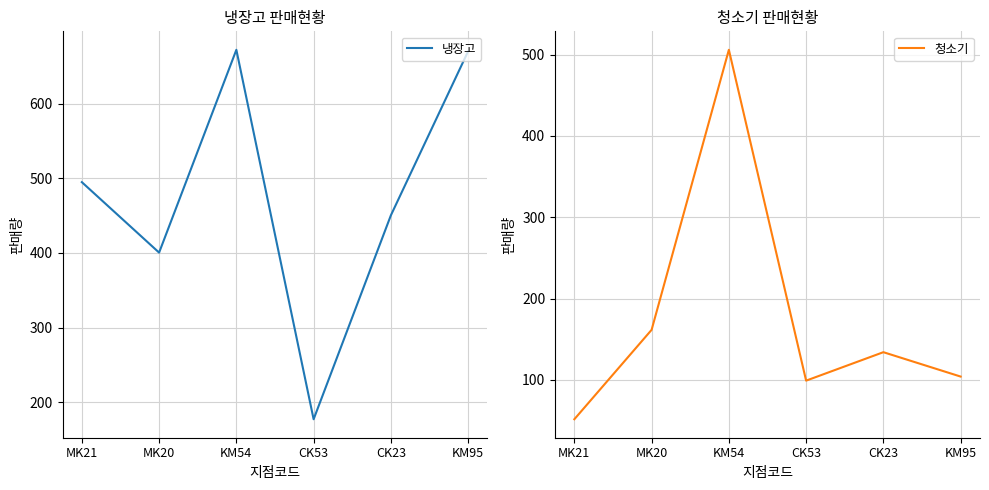

Is this an area chart (filled region under the line)?

No